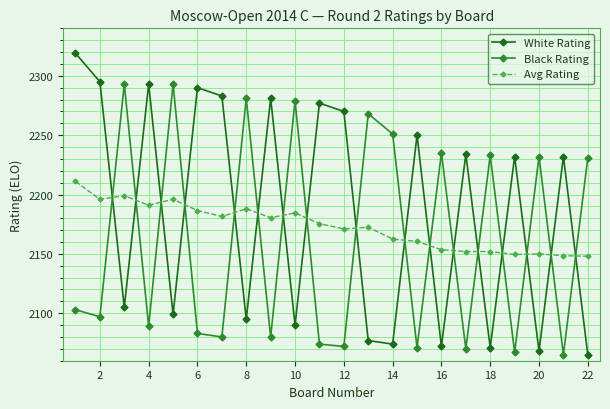

At how many categories does at least one series exceed 2082?

22